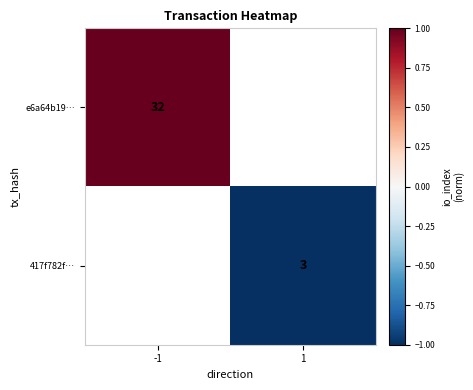

Is the value of 417f782f… at 1 greater than the value of e6a64b19… at -1?

No